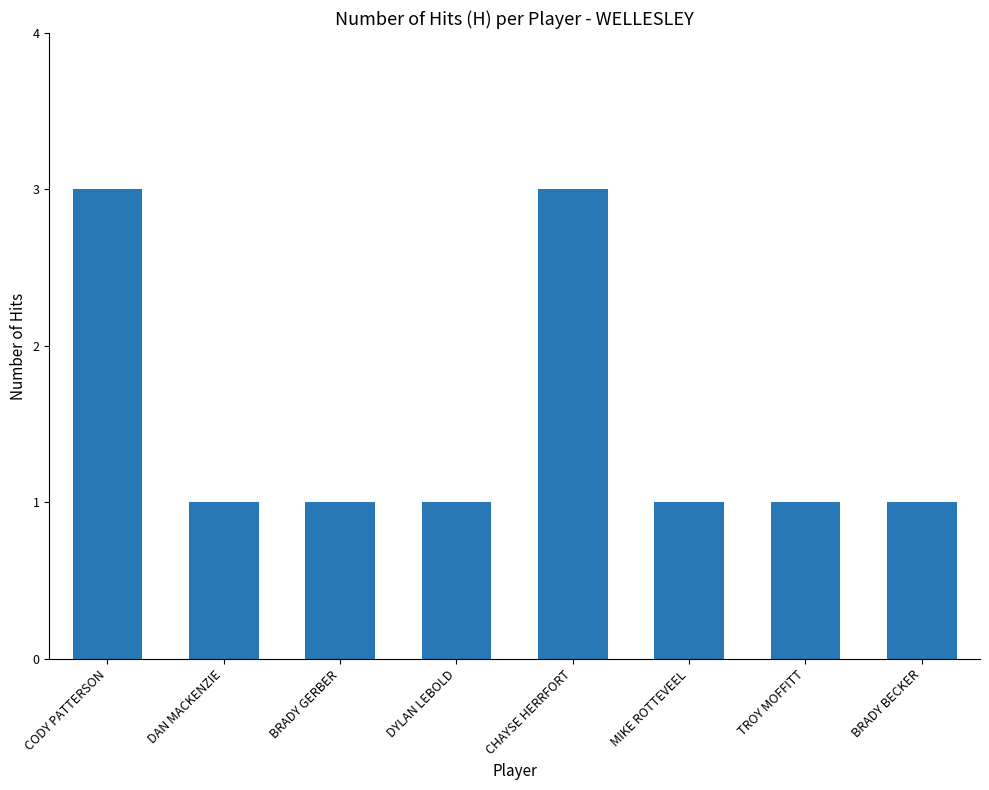

What is the average value?

2